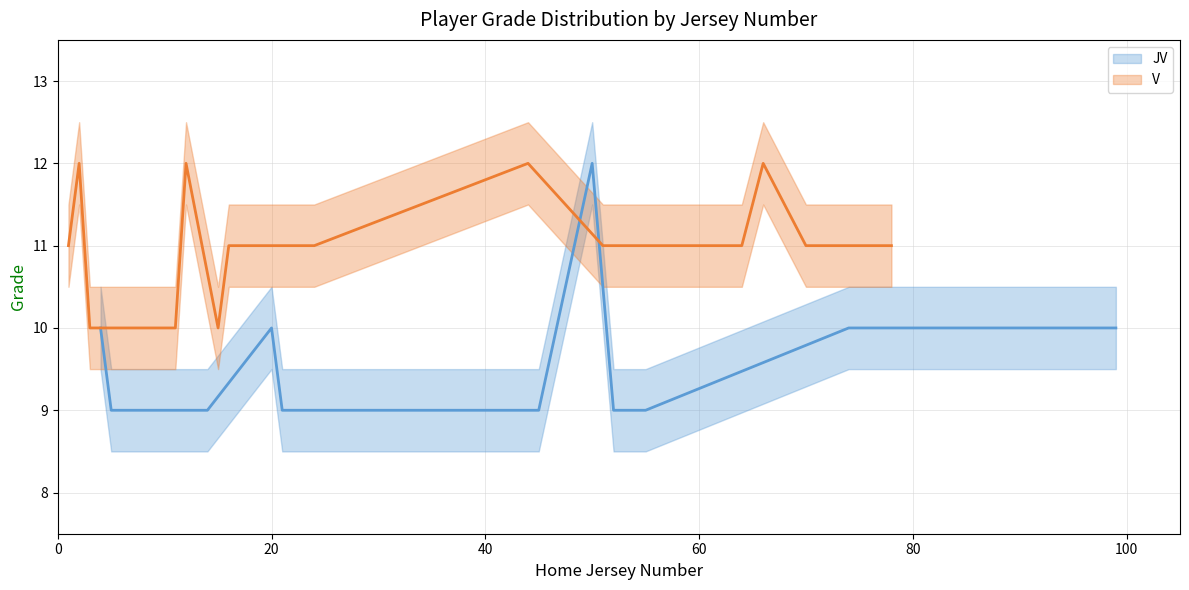

True or false: there are more than 2 points higher than both neighbors.

True